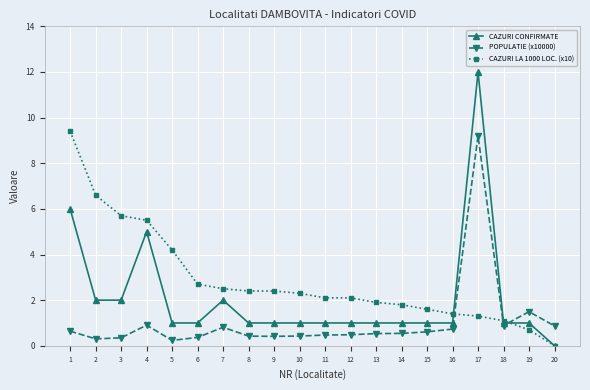

Where is POPULATIE (x10000) nearest to the value 4?

19